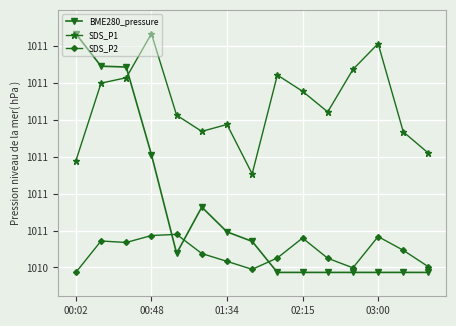

What are all the series names shown in the legend?

BME280_pressure, SDS_P1, SDS_P2